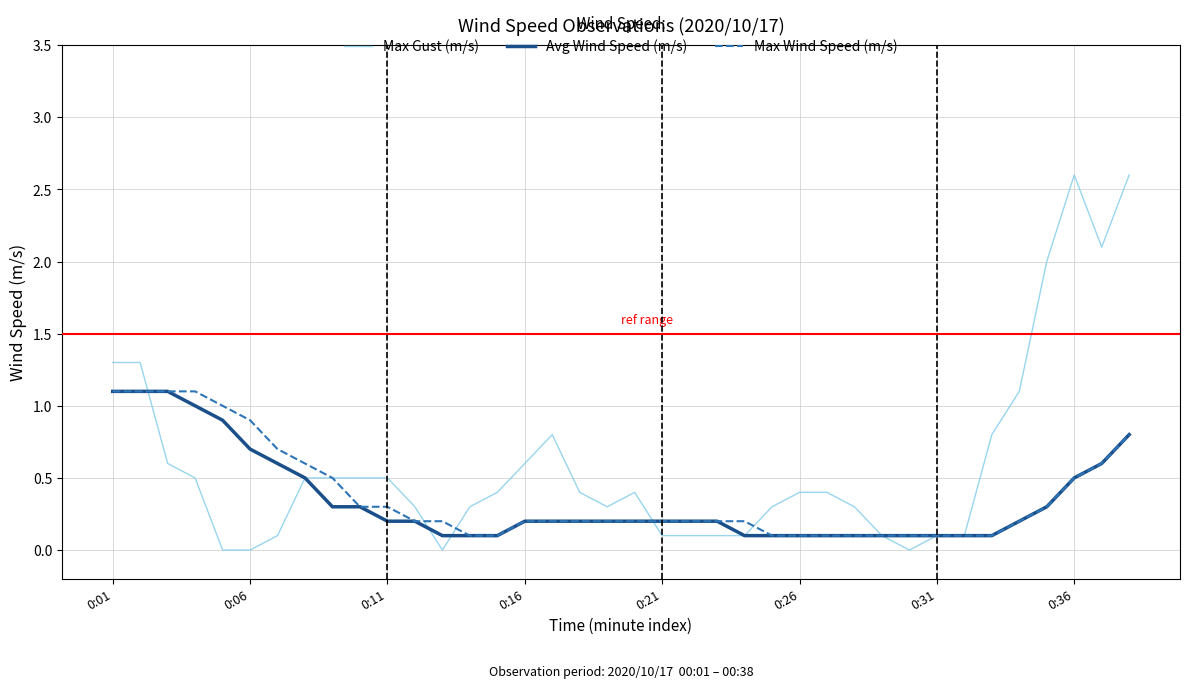

What is the difference between the second highest and second lowest values in the Max Wind Speed (m/s) series?

1.0